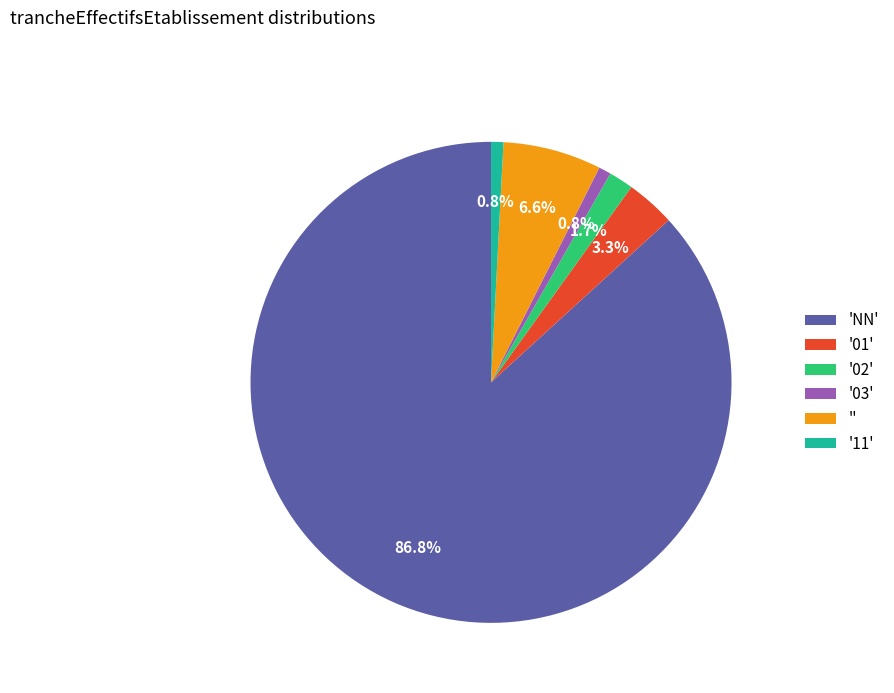

Count the number of slices in the pie.

6